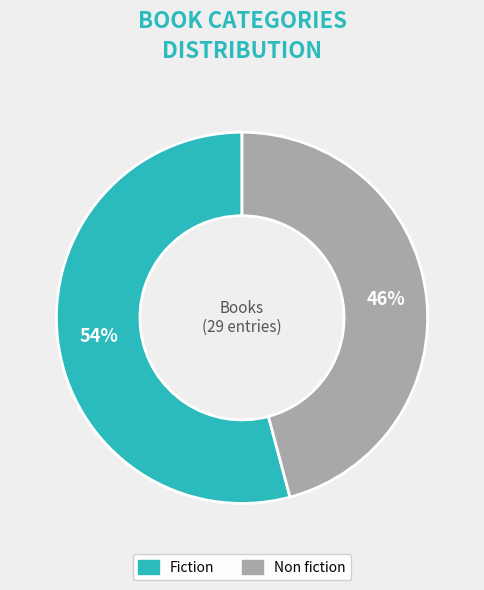

Does any single category account for the majority?

Yes